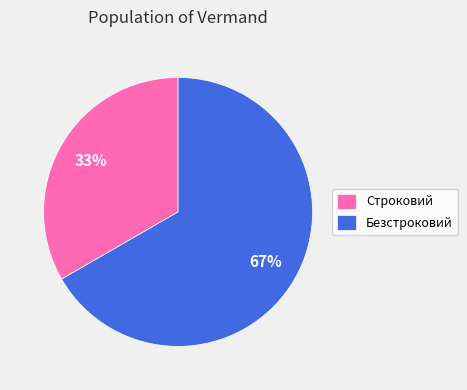

To the nearest percent, what is the average slice percentage?

50%